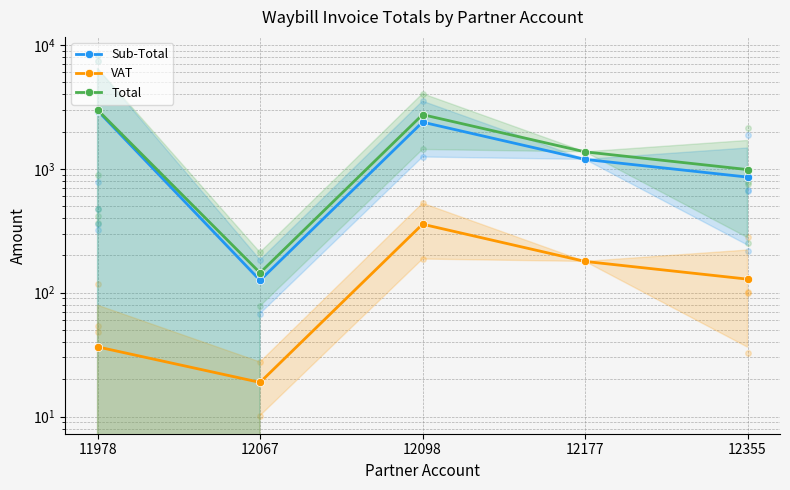

What is the maximum value shown in the chart?

2992.6